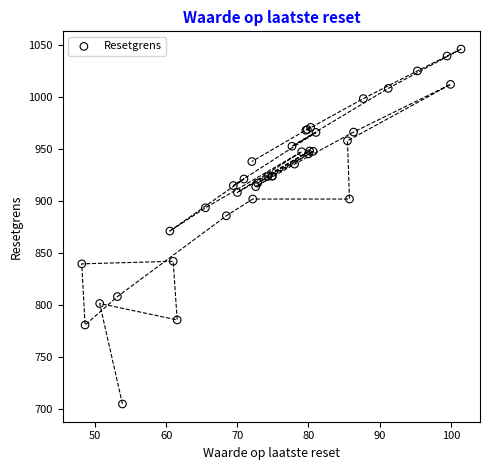

What Y value in the scatter plot is closest to 875?

870.8